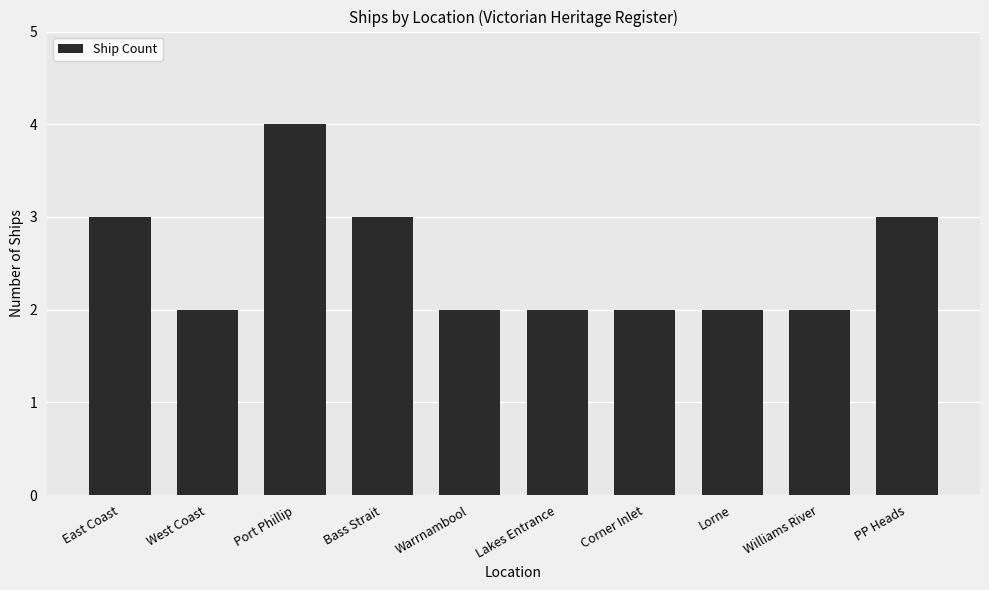

What is the change in value from Port Phillip to Warrnambool?

-2